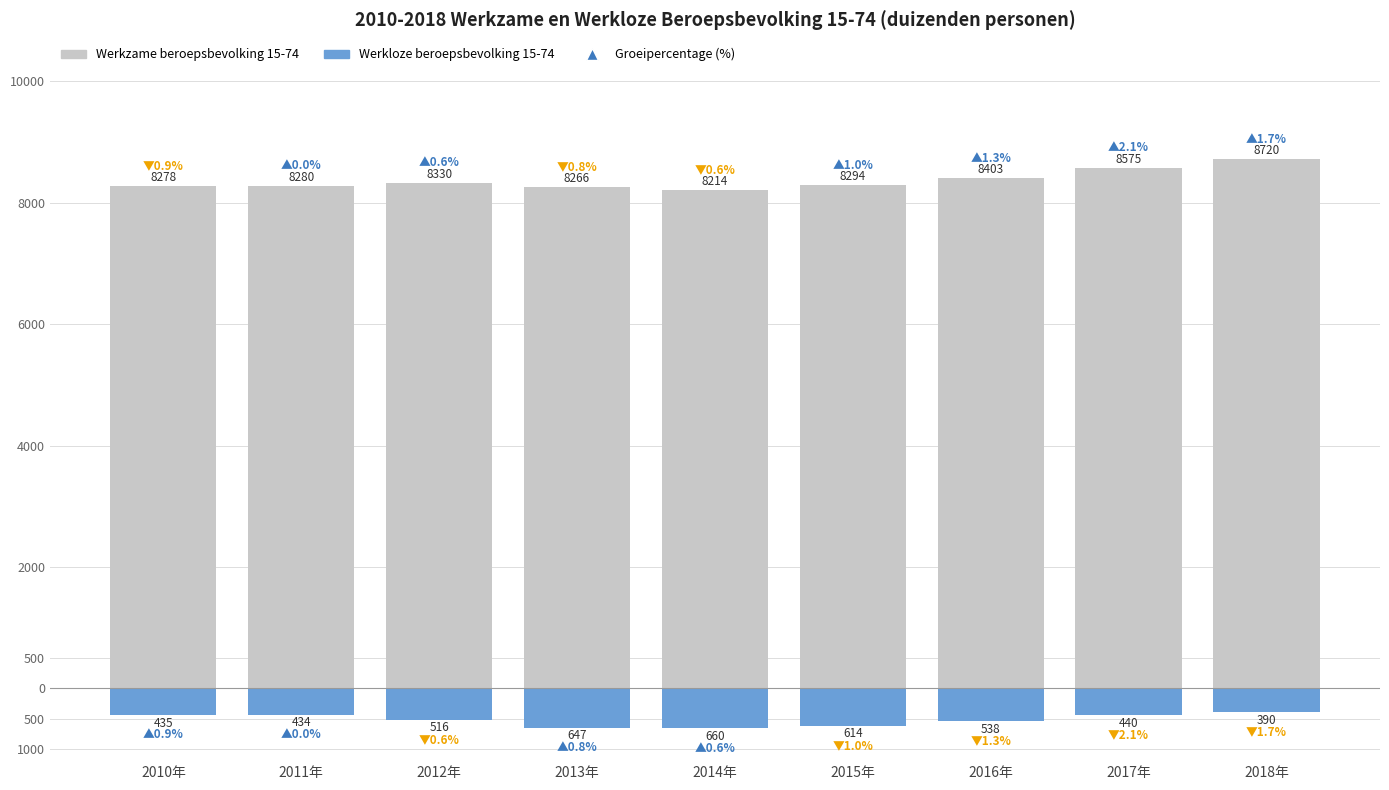

At which label is Werkloze beroepsbevolking 15-74 closest to -525?

2012年